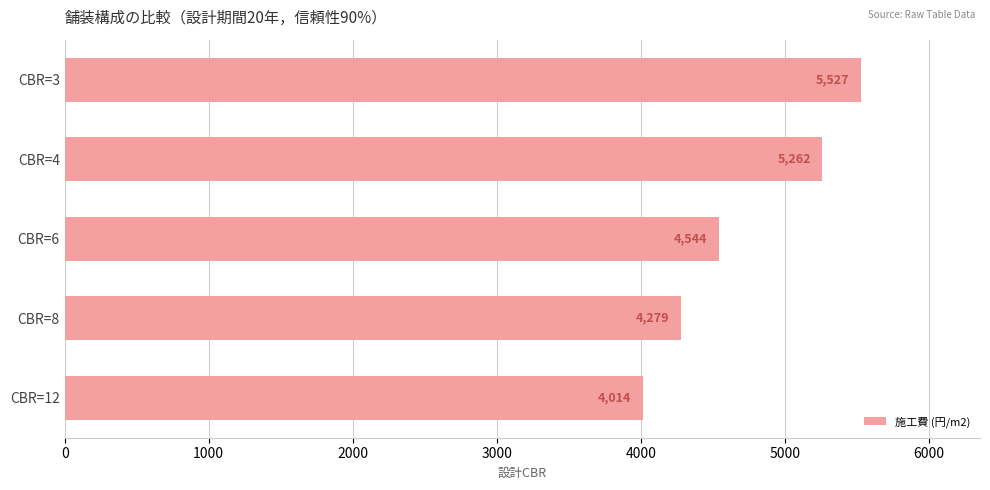

What is the smallest value displayed?

4014